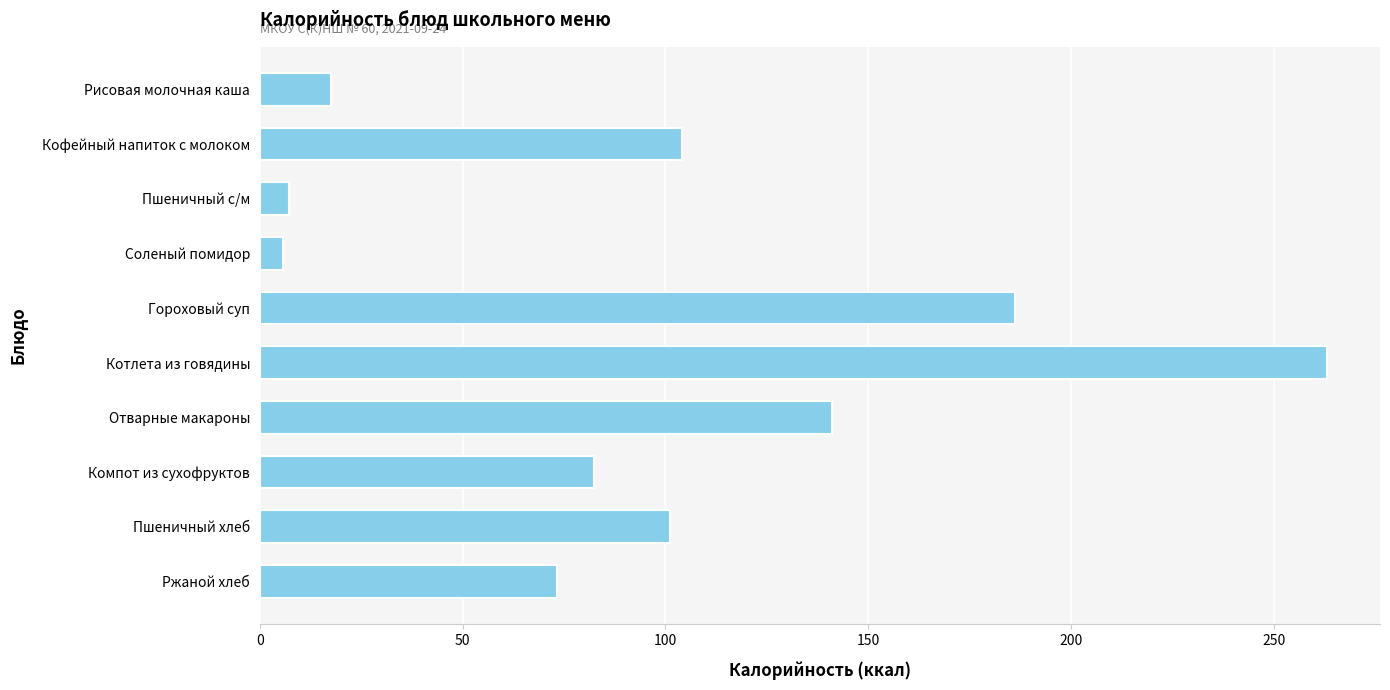

How many data points does each series have?

10